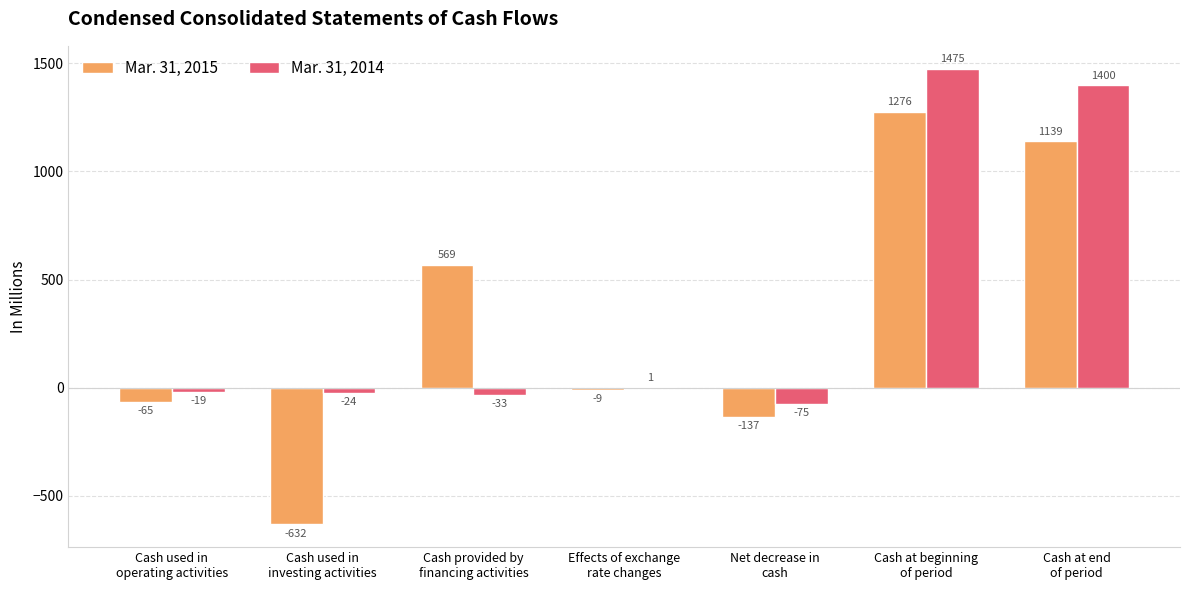

How many values in Mar. 31, 2015 are above zero?

3